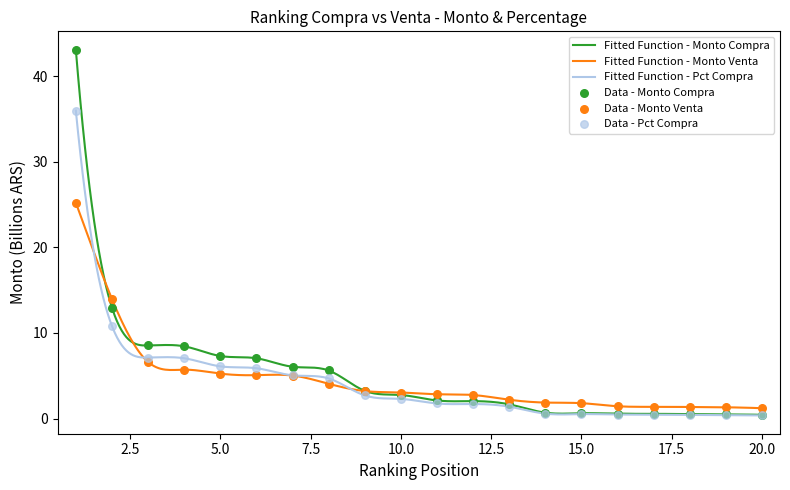

At which category is the sum across all series the highest?

1